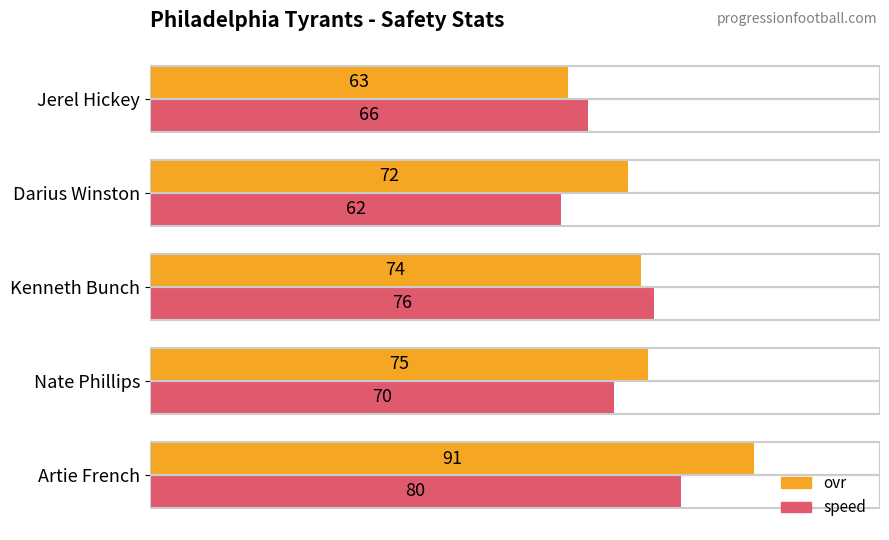

What are all the series names shown in the legend?

ovr, speed